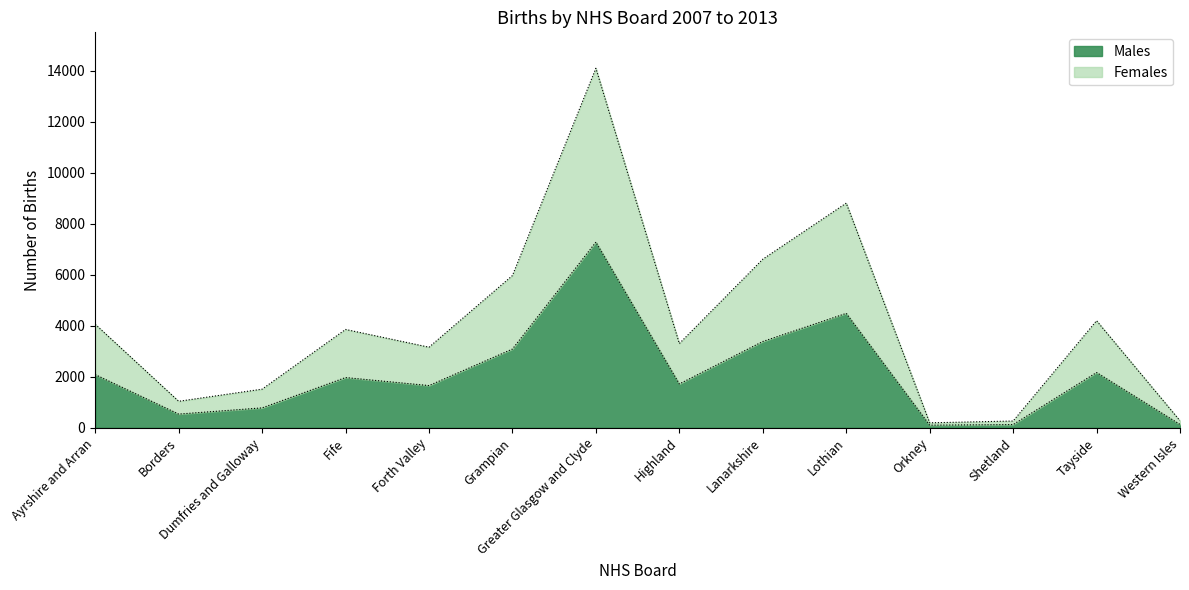

What is the total value across all series at Greater Glasgow and Clyde?

14090